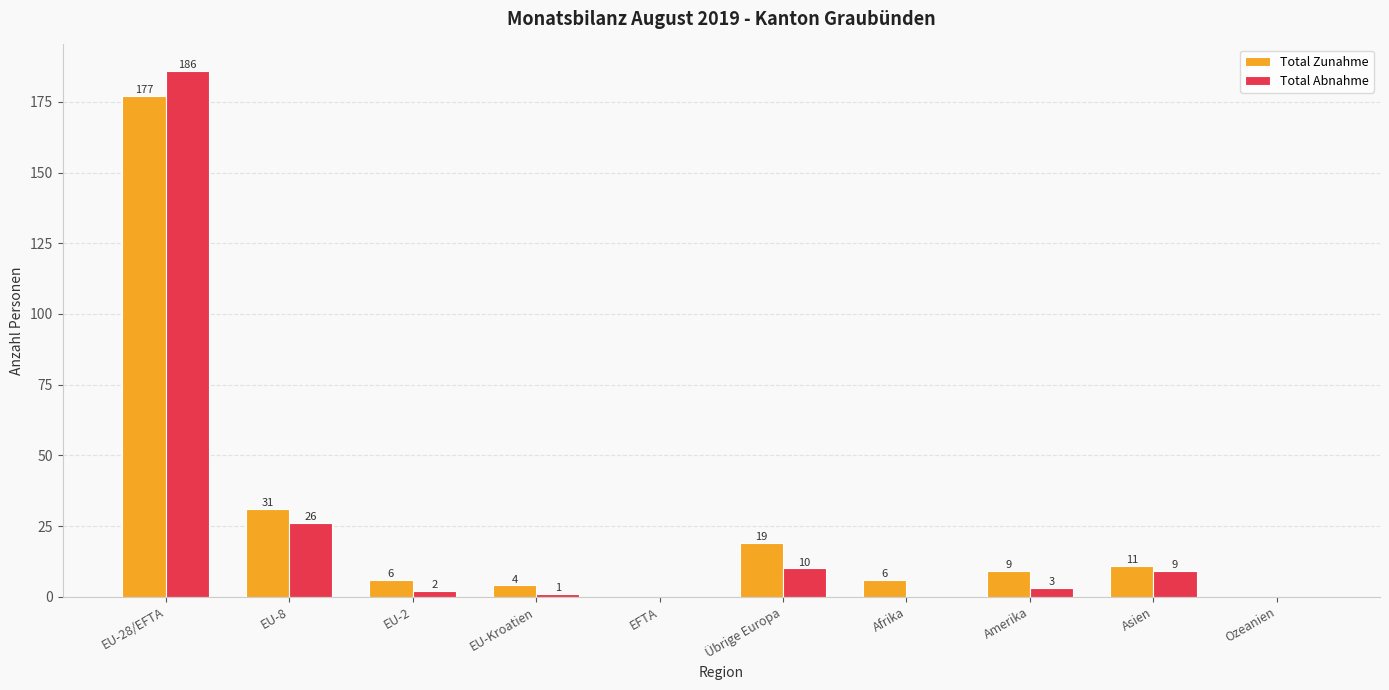

Between EU-8 and Übrige Europa, which series saw the biggest shift?

Total Abnahme